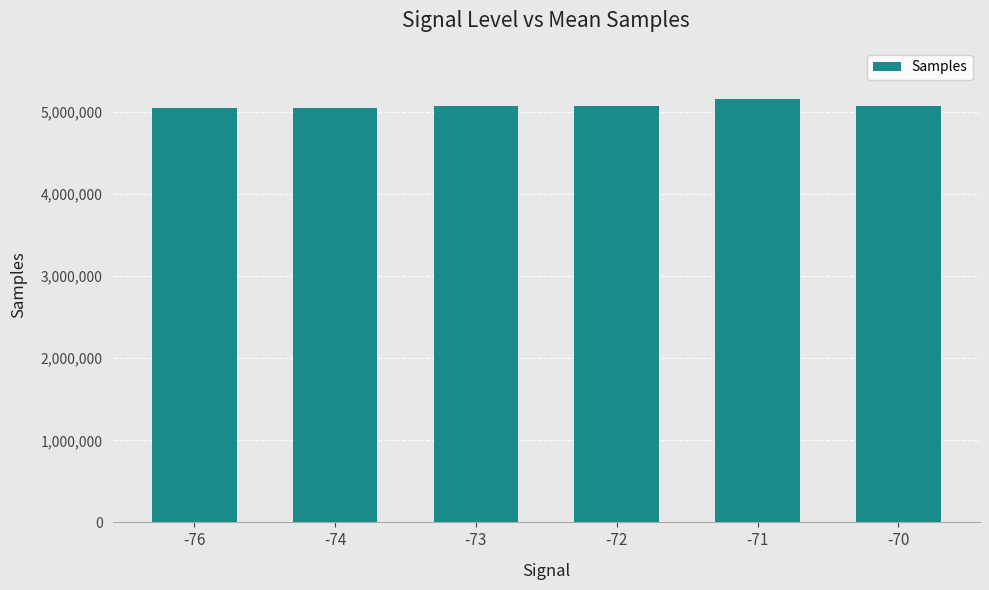

What is the value of the 5th bar from the left?

5161655